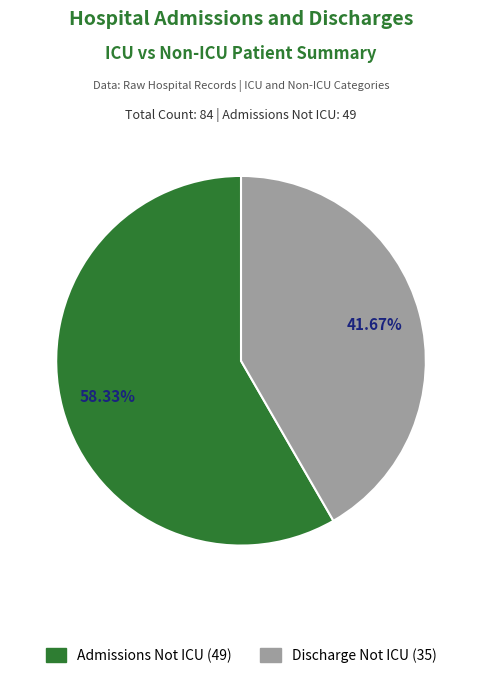

Is there any slice that represents more than half of the pie?

Yes